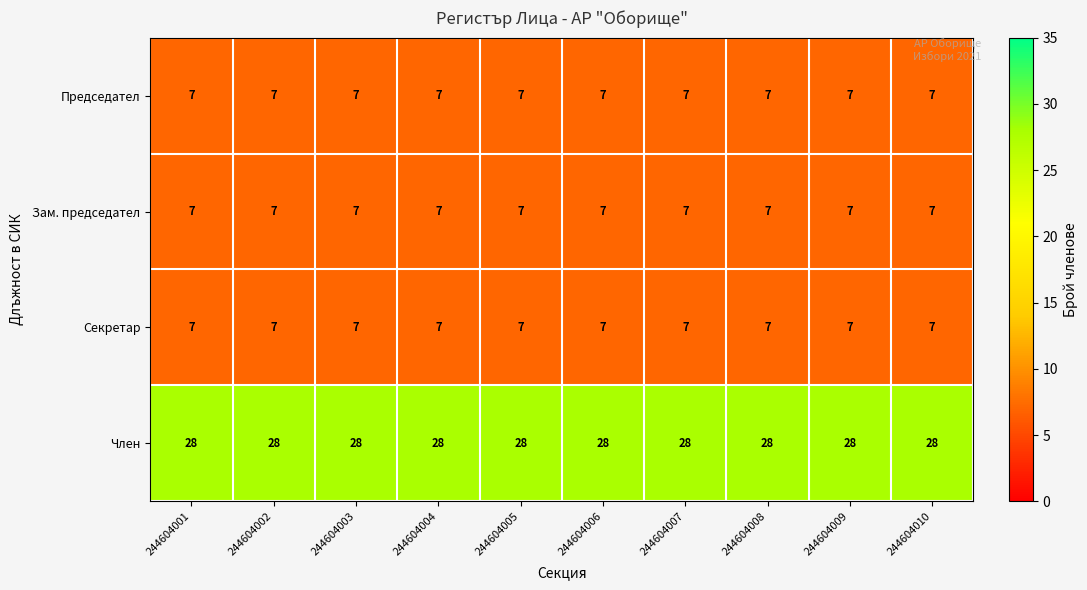

What is the approximate value of Член at 244604002?

28